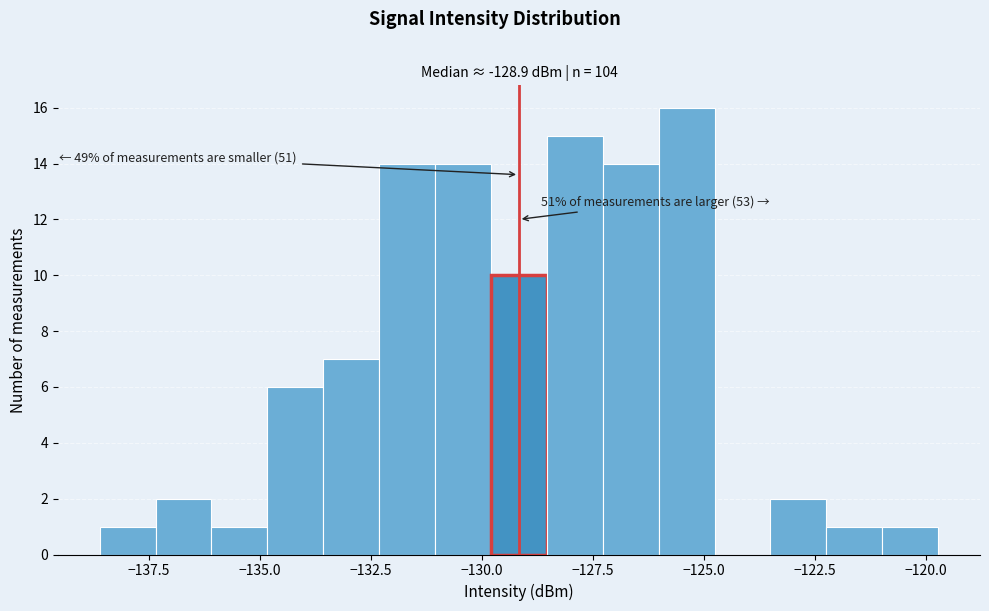

Read against the x-axis, roughly where is the centre of the tallest bar?

-125.5